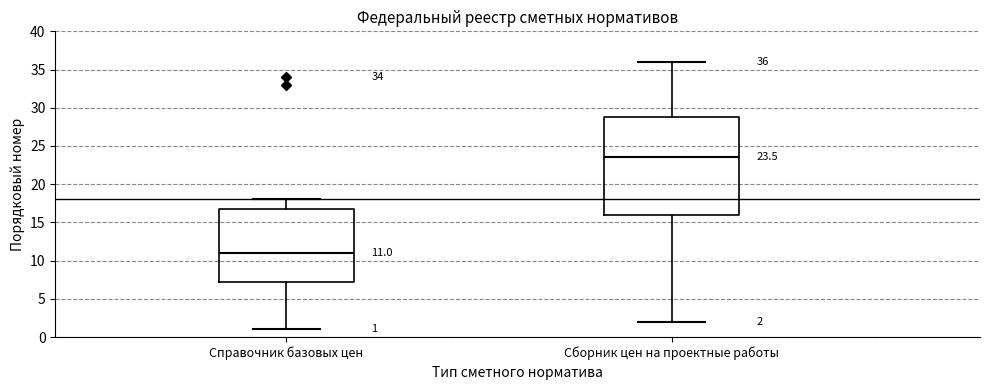

Which box's median line is the lowest?

Справочник базовых цен